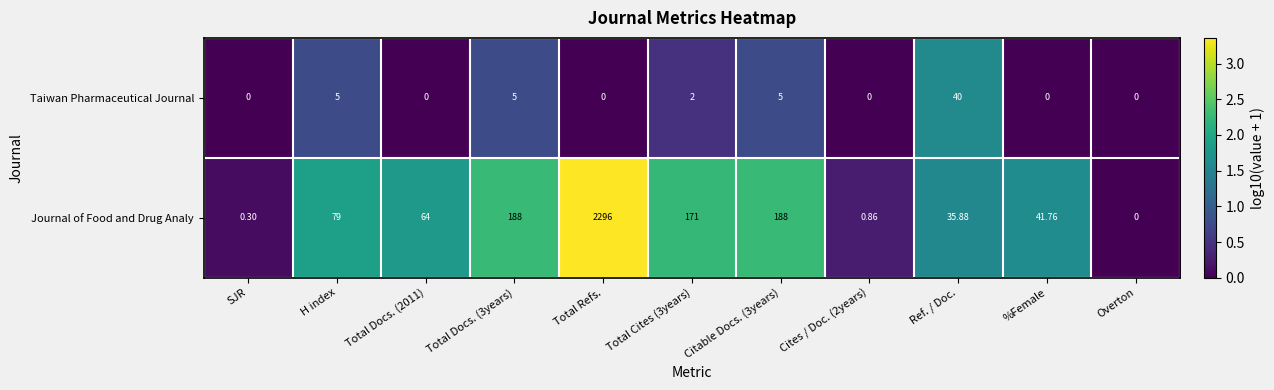

Rank the series by their average value, from highest to lowest.

Journal of Food and Drug Analy, Taiwan Pharmaceutical Journal